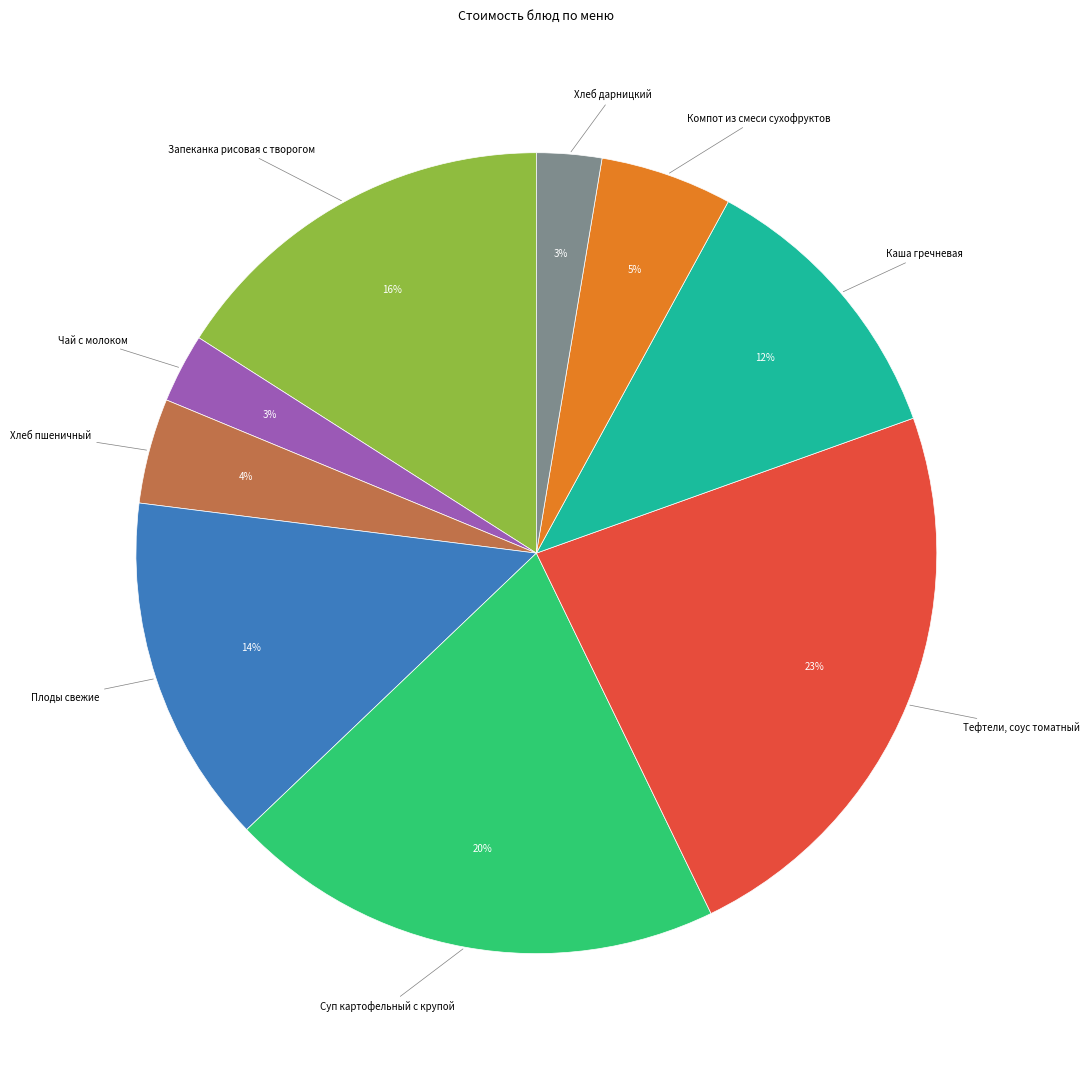

Is there any slice that represents more than half of the pie?

No